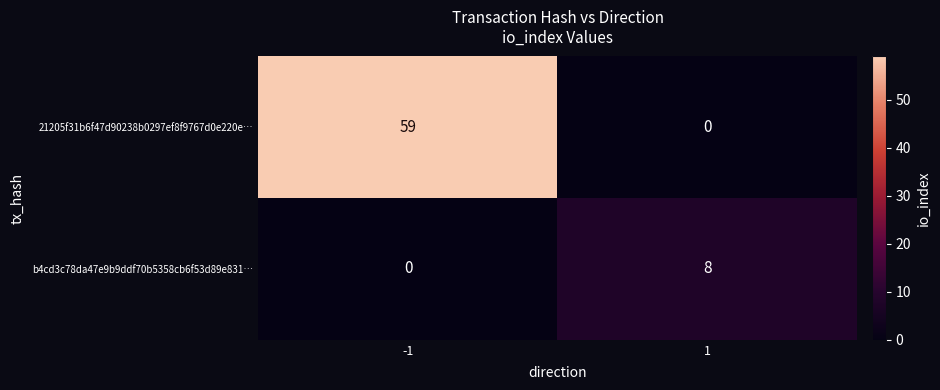

At 1, list the series in order from smallest to largest.

21205f31b6f47d90238b0297ef8f9767d0e220e…, b4cd3c78da47e9b9ddf70b5358cb6f53d89e831…